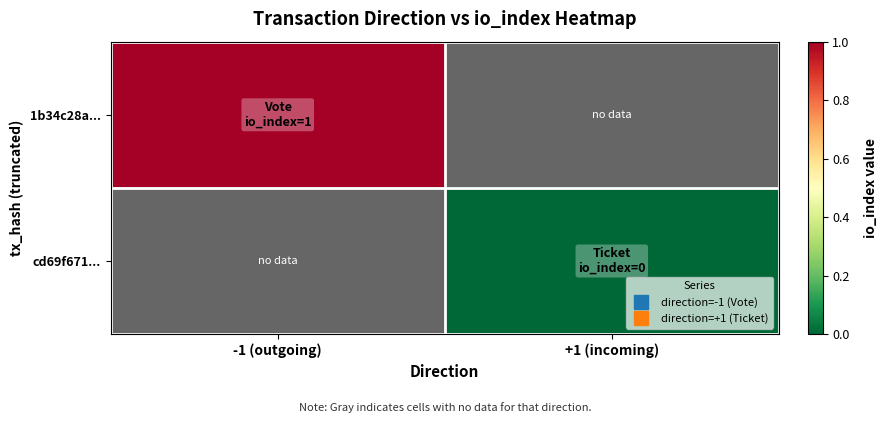

Rank the categories by 1b34c28a... value from highest to lowest.

-1 (outgoing), +1 (incoming)